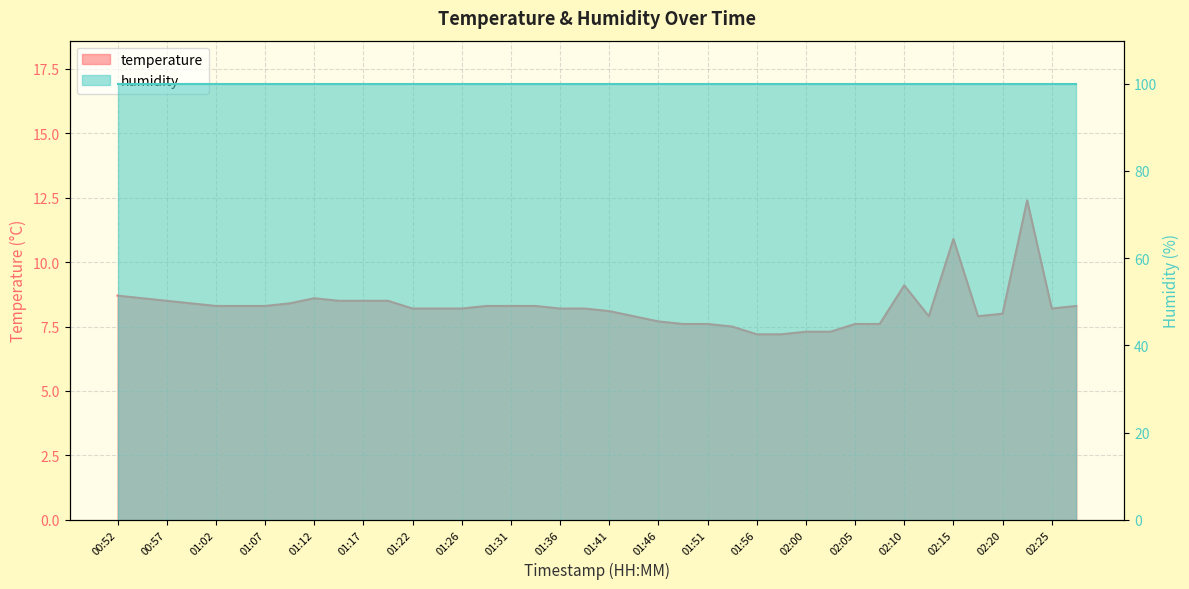

What is the change in value from 01:09 to 01:46?

-0.7